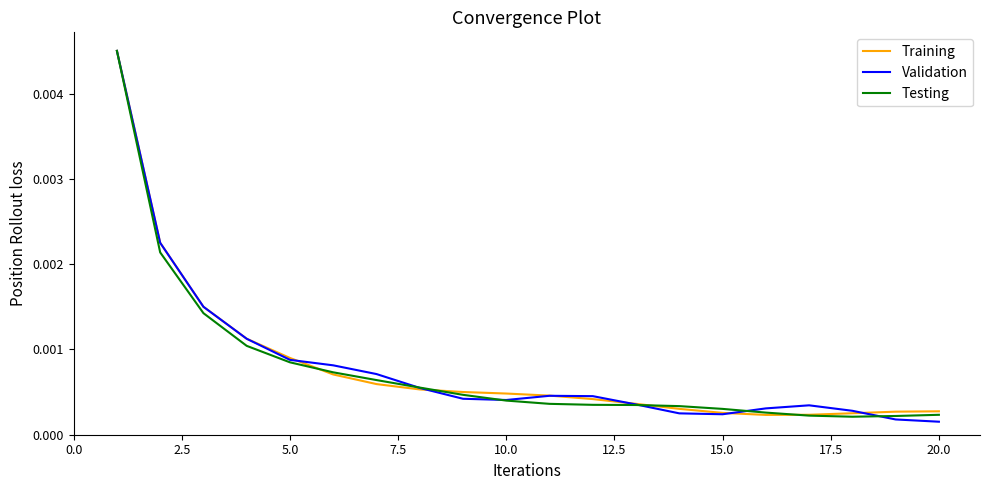

What are all the series names shown in the legend?

Training, Validation, Testing